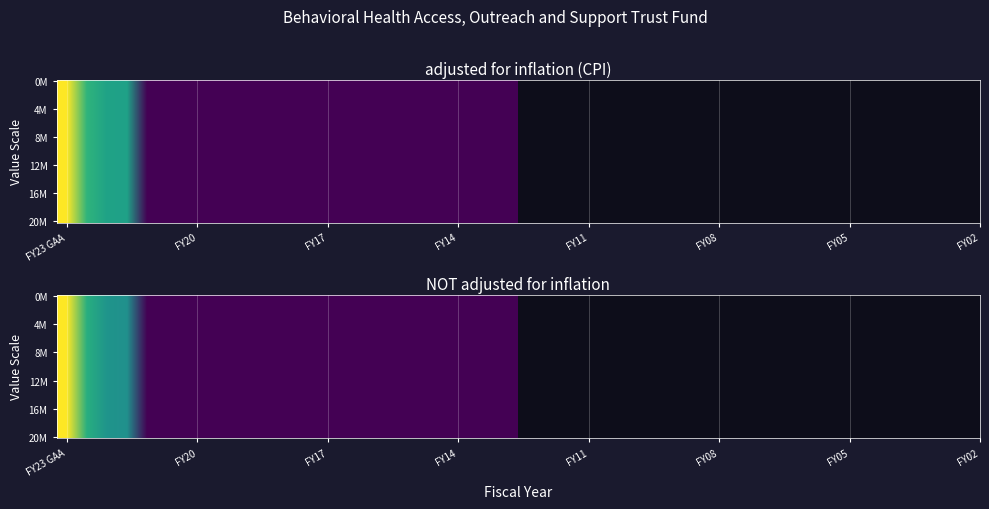

At how many categories does at least one series exceed 766982?

2